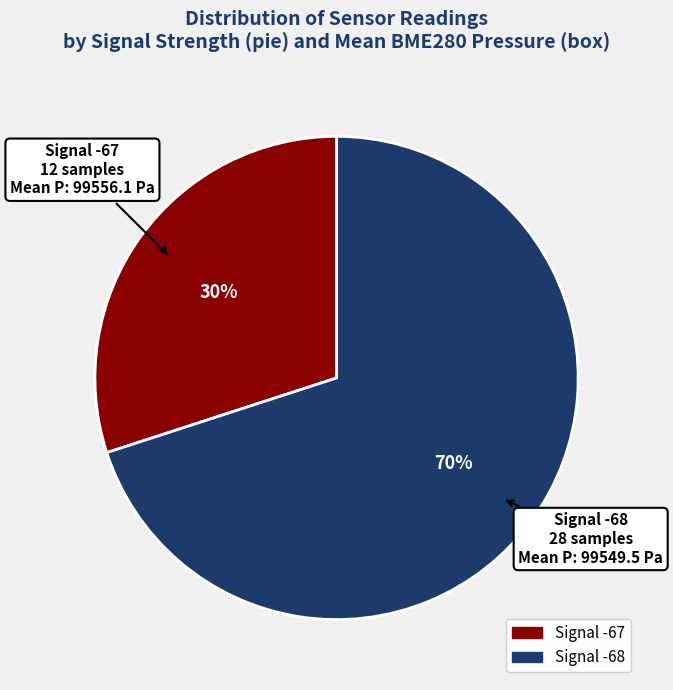

Count the number of slices in the pie.

2